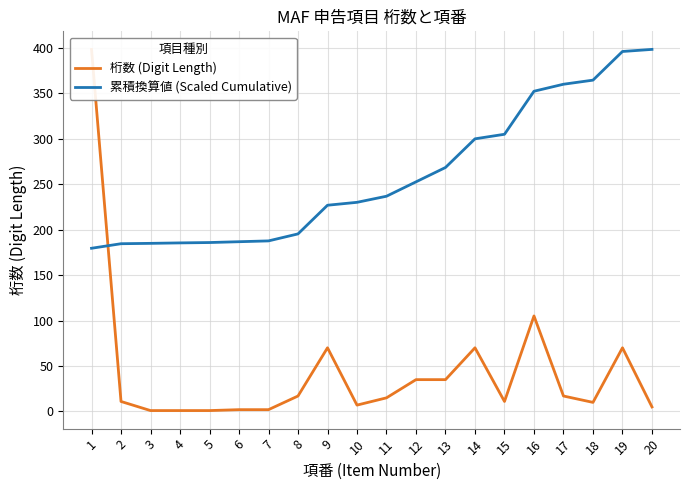

At which label does 桁数 (Digit Length) reach its minimum?

3